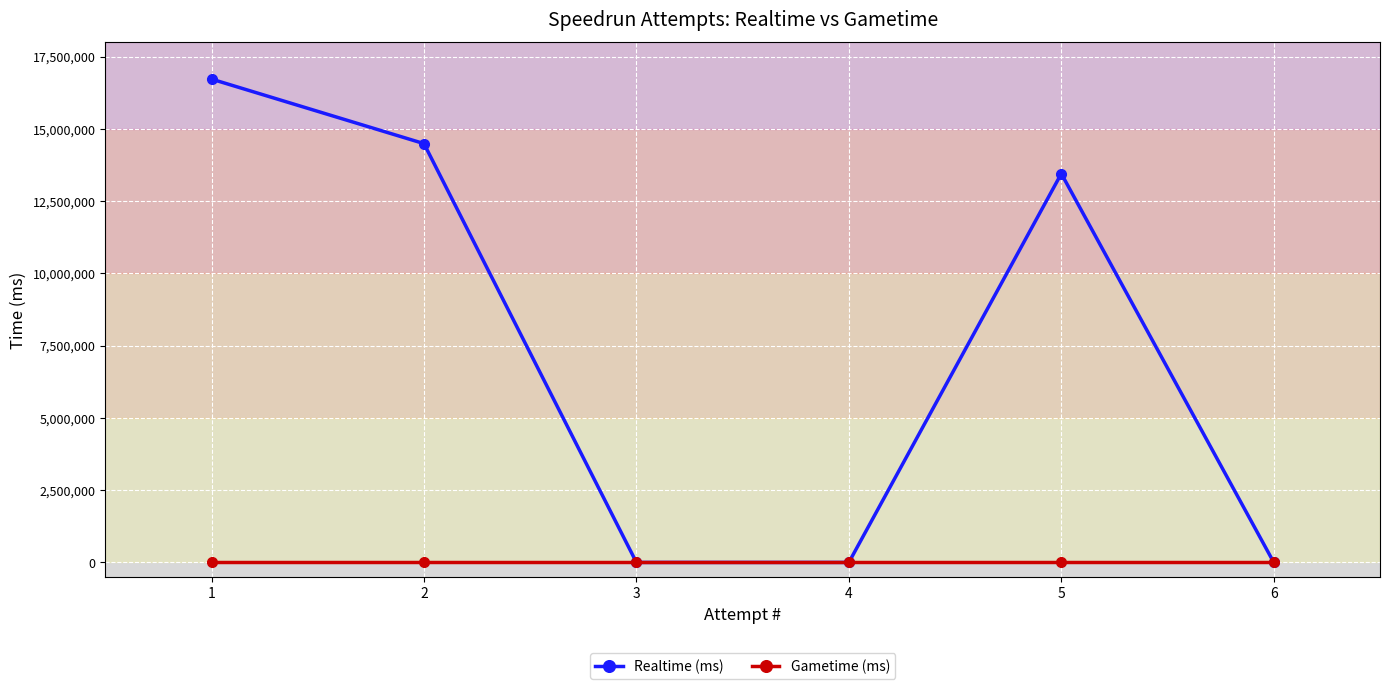

How many lines are shown in the chart?

2